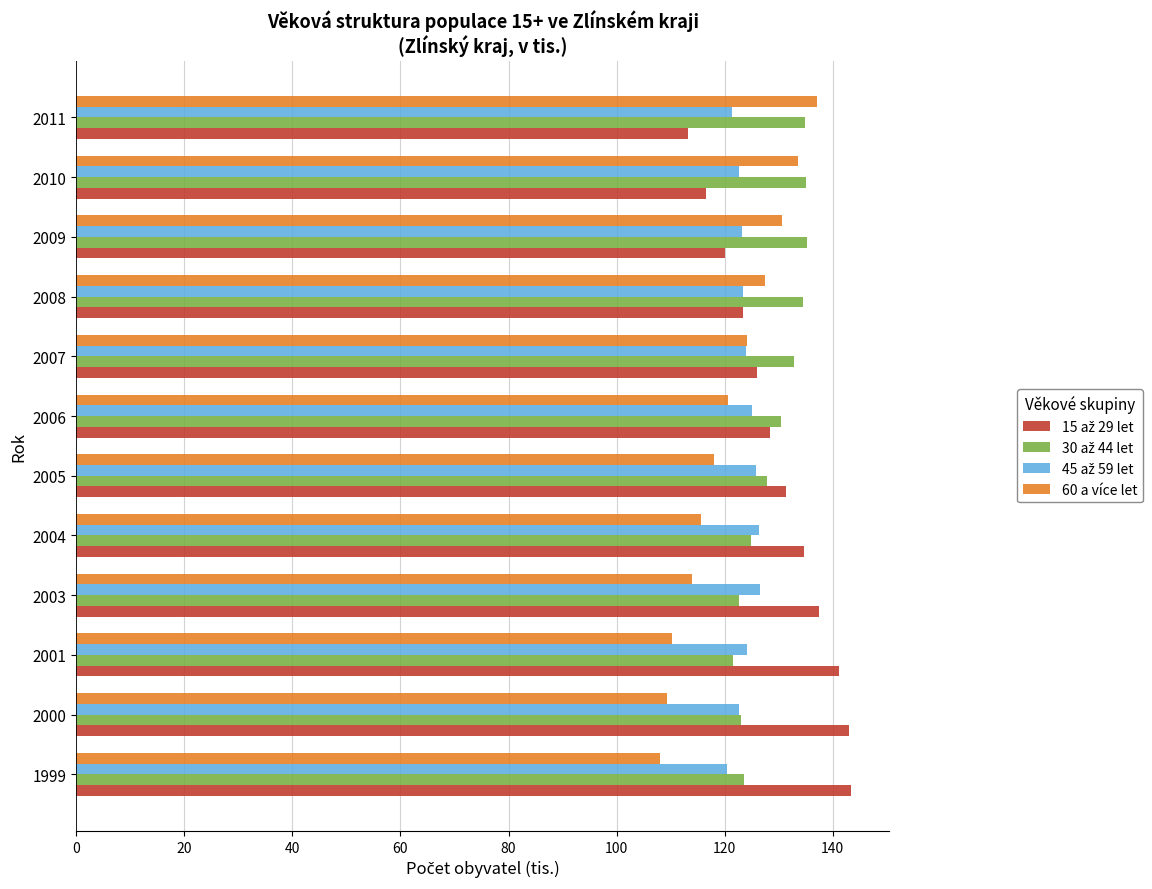

The 60 a více let series shows 120.6 at 2006. True or false?

True